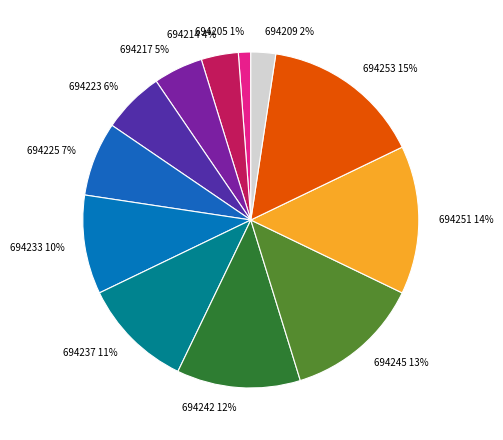

What percentage is the 694225 slice, to the nearest percent?

7%